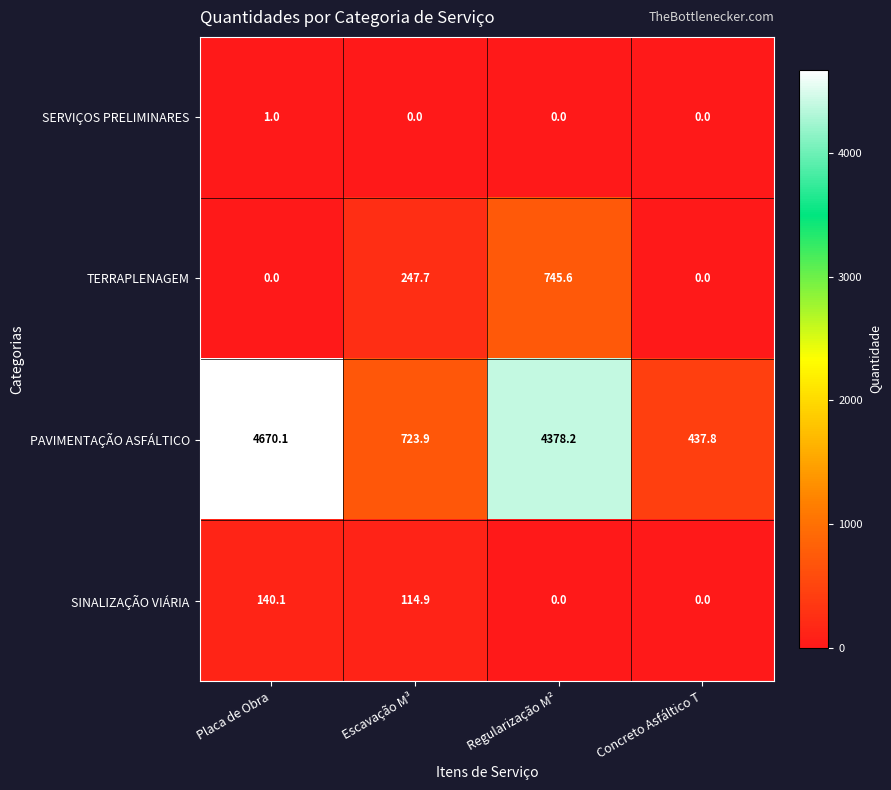

What is the average value of the TERRAPLENAGEM series?

248.3